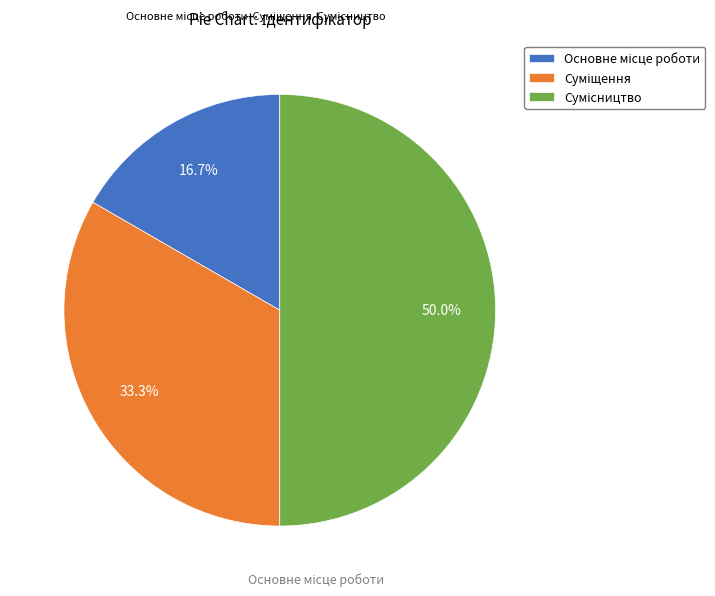

The Суміщення slice represents 26% of the pie. True or false?

False